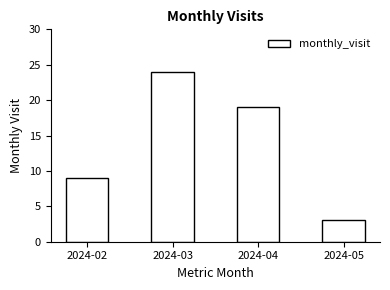

Which has a higher value, 2024-04 or 2024-02?

2024-04